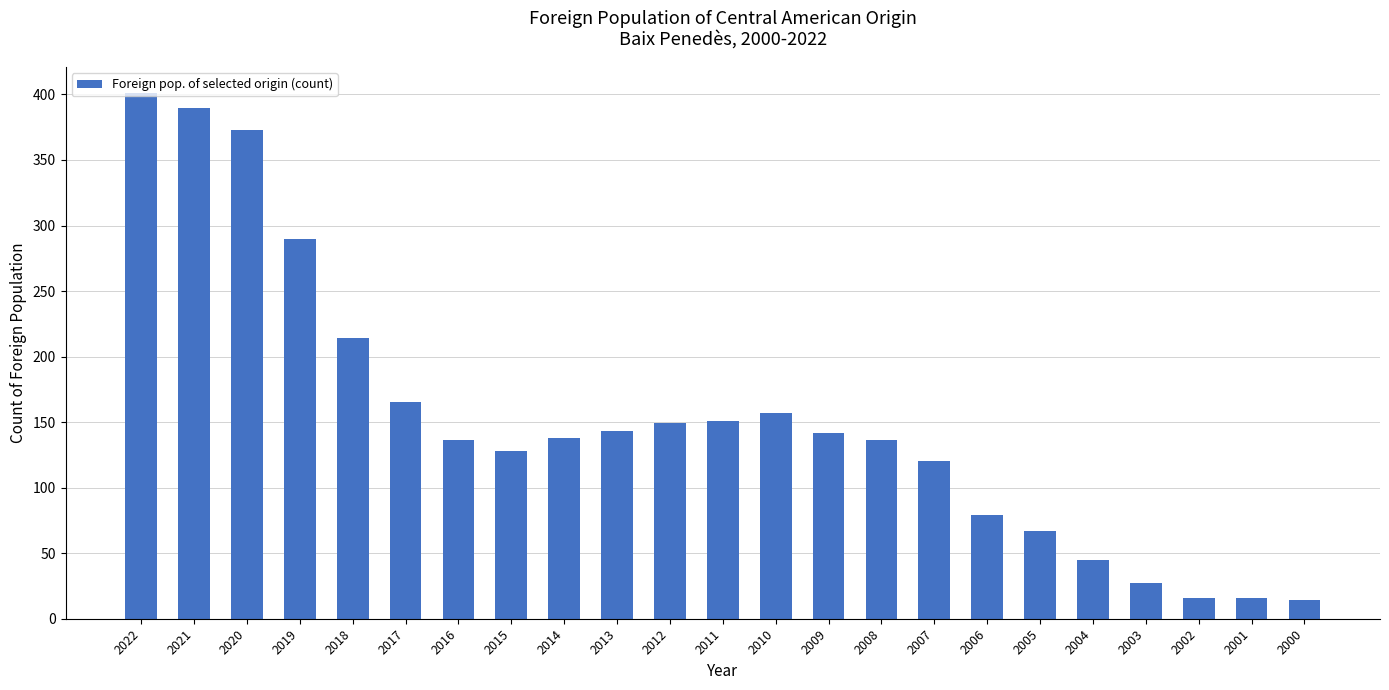

What is the sum of the values at 2022 and 2003?

428